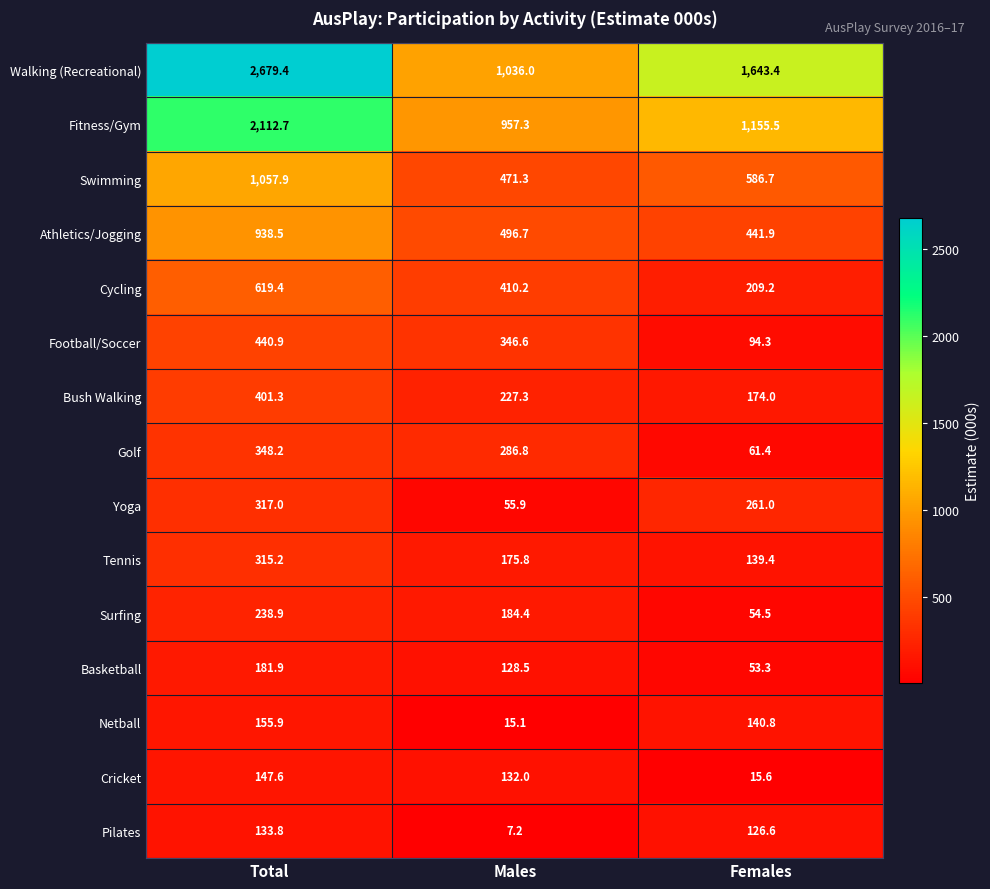

Is the value of Walking (Recreational) at Total greater than the value of Cycling at Males?

Yes